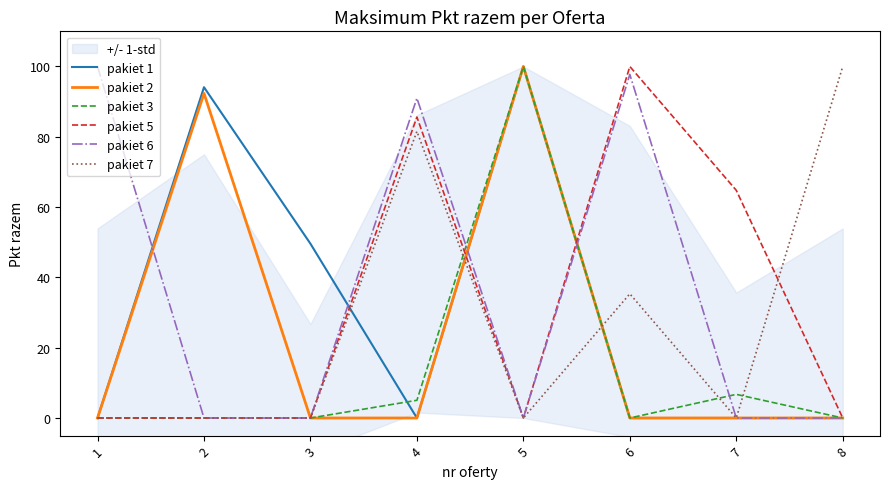

What is the difference between the maximum and minimum values in the pakiet 6 series?

100.0